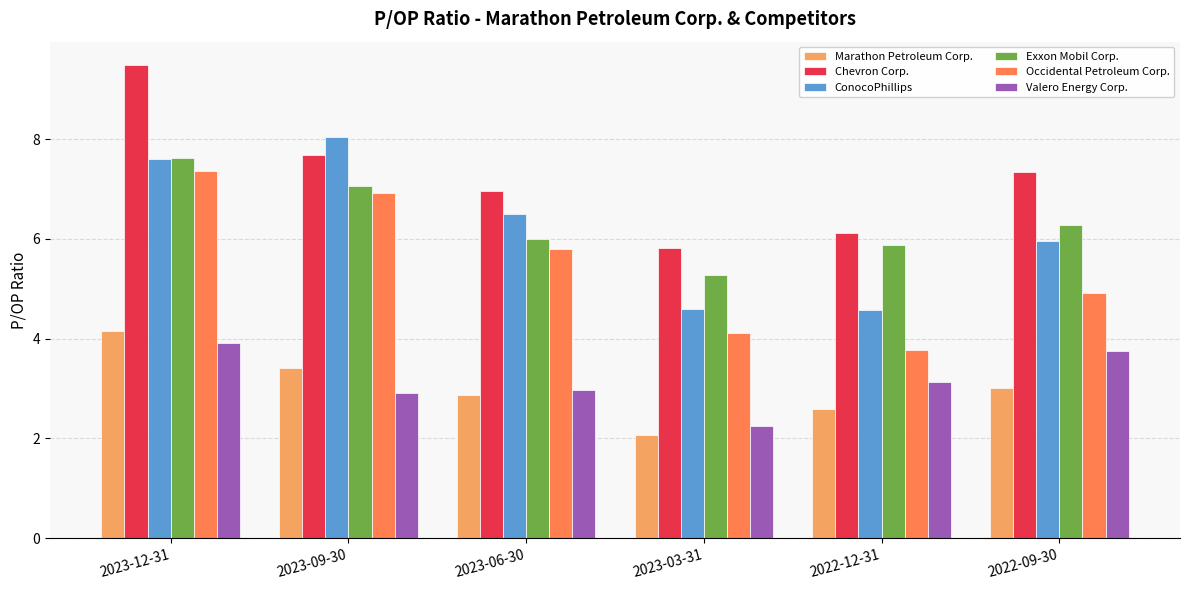

What is the sum of the Valero Energy Corp. values at 2023-12-31 and 2023-06-30?

6.9